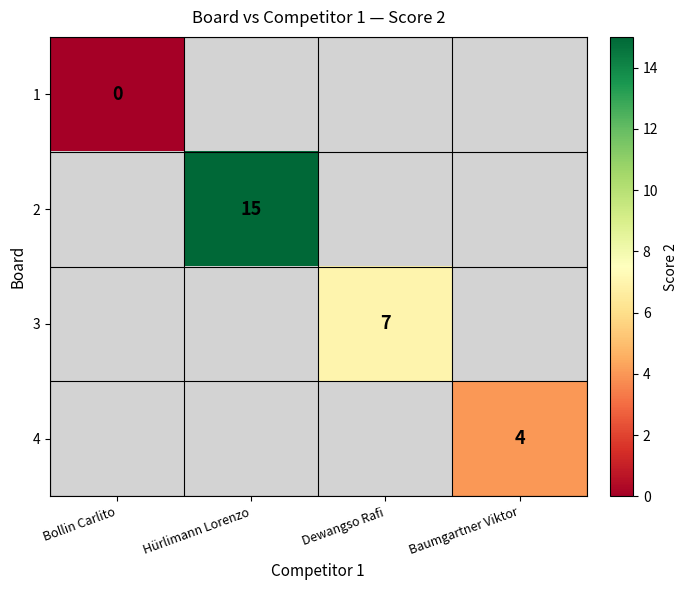

The value of 2 at Hürlimann Lorenzo is 15. True or false?

True